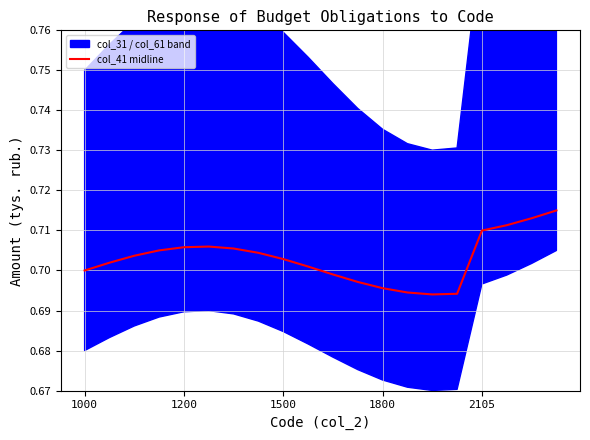

What is the average value?

0.7